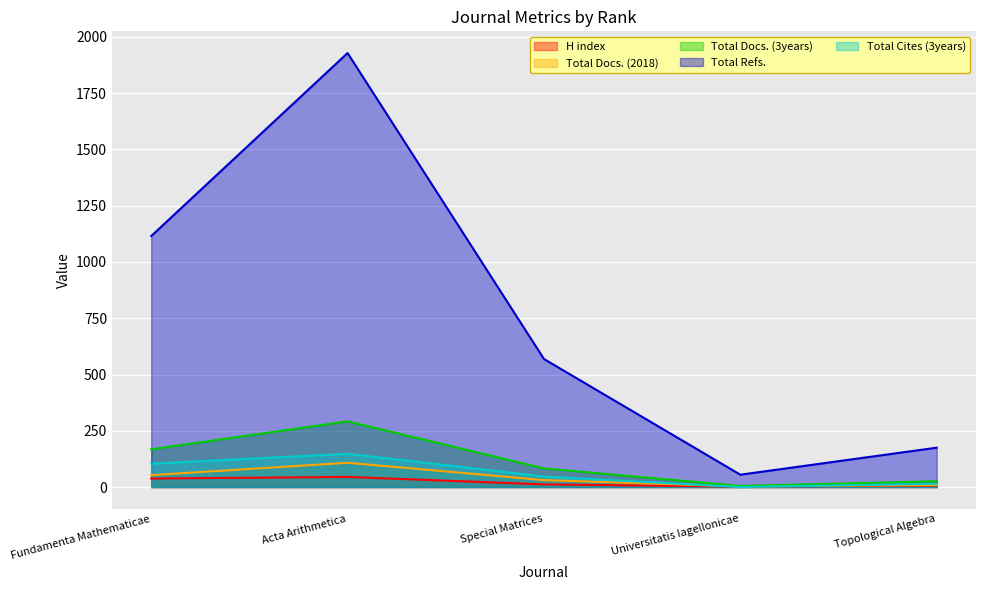

How many values in the Total Cites (3years) series exceed 47?

2